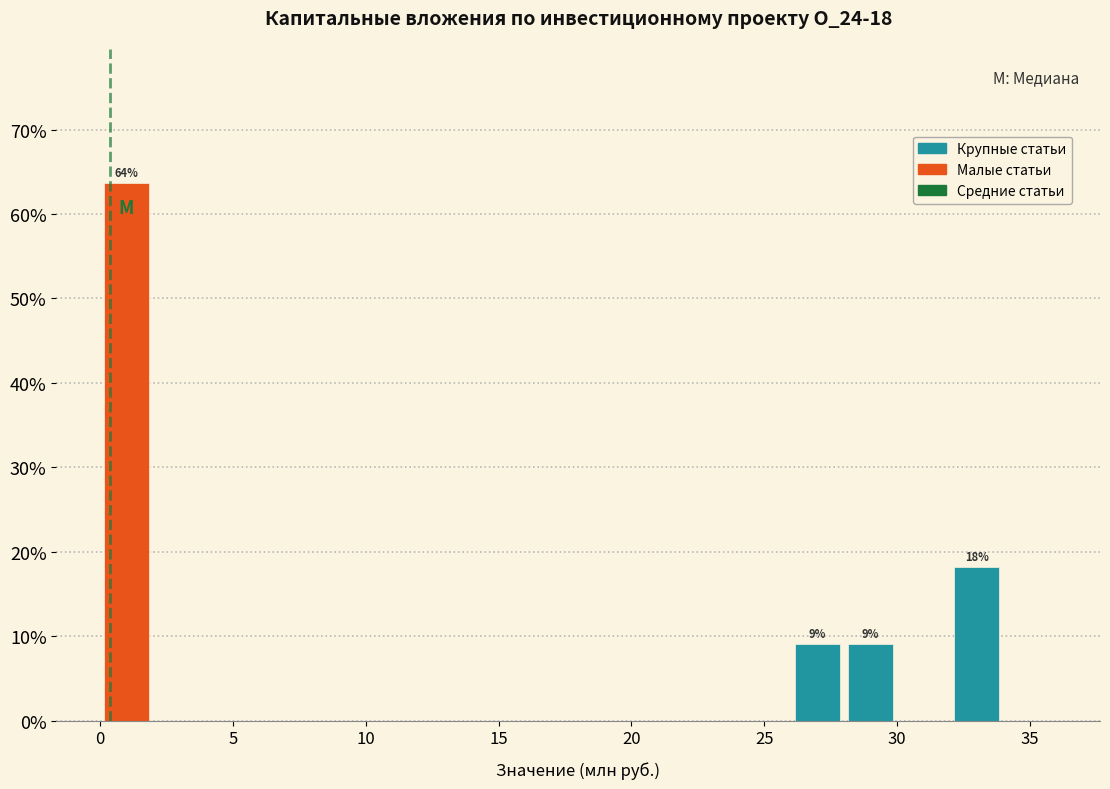

Over which range of the x-axis is the bar tallest?

0 to 2